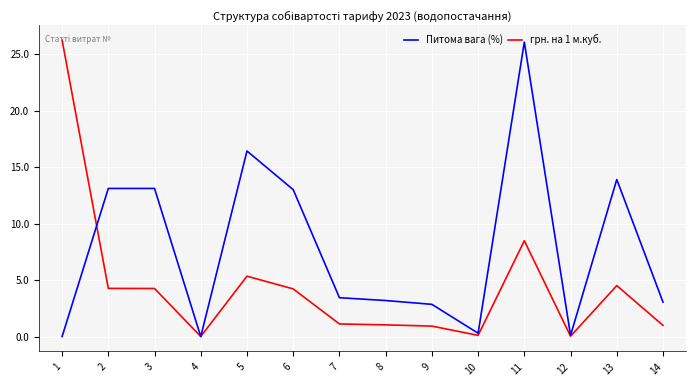

True or false: Питома вага (%) and грн. на 1 м.куб. intersect in this chart.

True